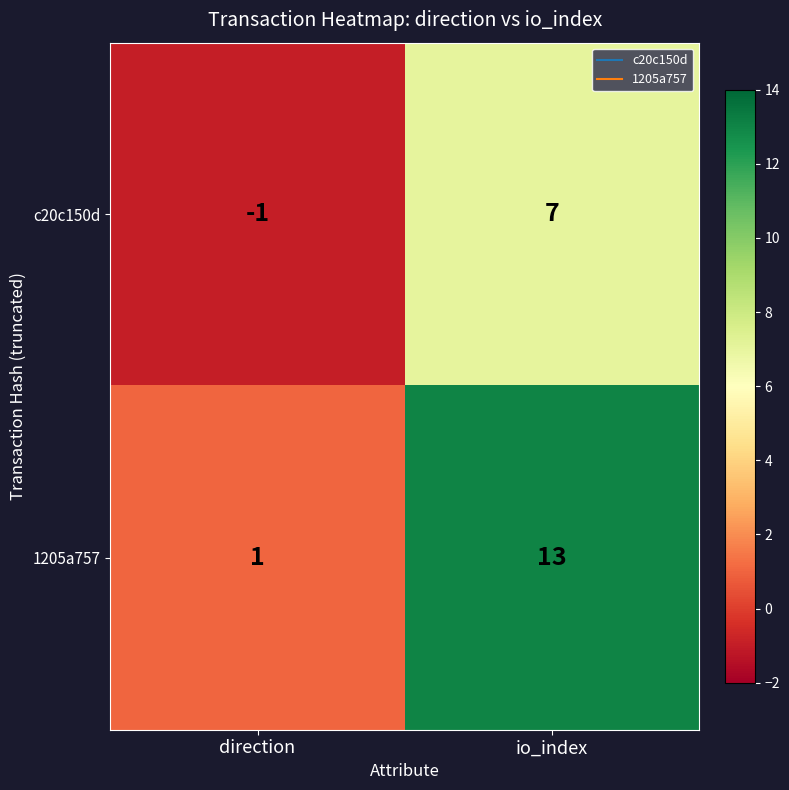

What is the spread (max minus min) of values at io_index?

6